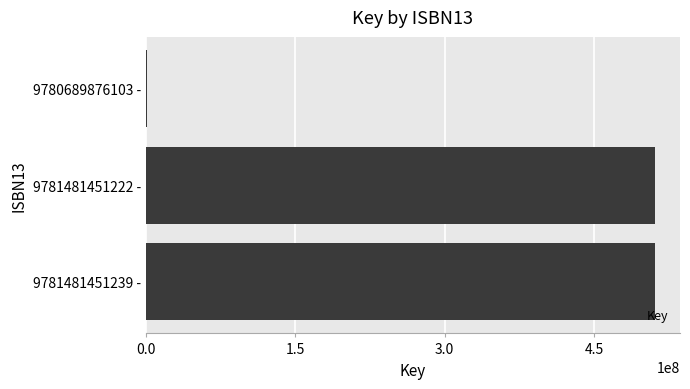

What is the ratio of the value at 9781481451222 - to the value at 9781481451239 -?

1.0